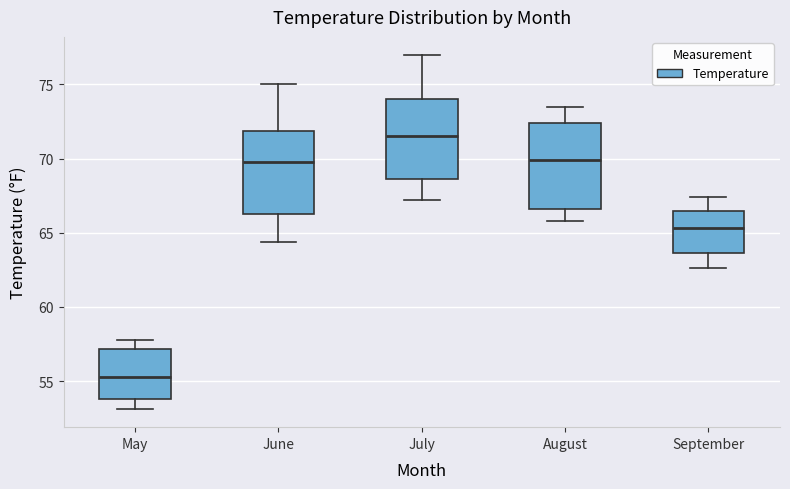

Reading left to right, read every box against the y-axis: the position of its median line, the range the box covers, and the ends of its whiskers. The values are not printed on the chart, so give them approximately, as read against the axis.

May: median 55.5, box 54.0 to 57.0, whiskers 53.0 to 58.0
June: median 70.0, box 66.5 to 72.0, whiskers 64.5 to 75.0
July: median 71.5, box 68.5 to 74.0, whiskers 67.0 to 77.0
August: median 70.0, box 66.5 to 72.5, whiskers 66.0 to 73.5
September: median 65.5, box 63.5 to 66.5, whiskers 62.5 to 67.5